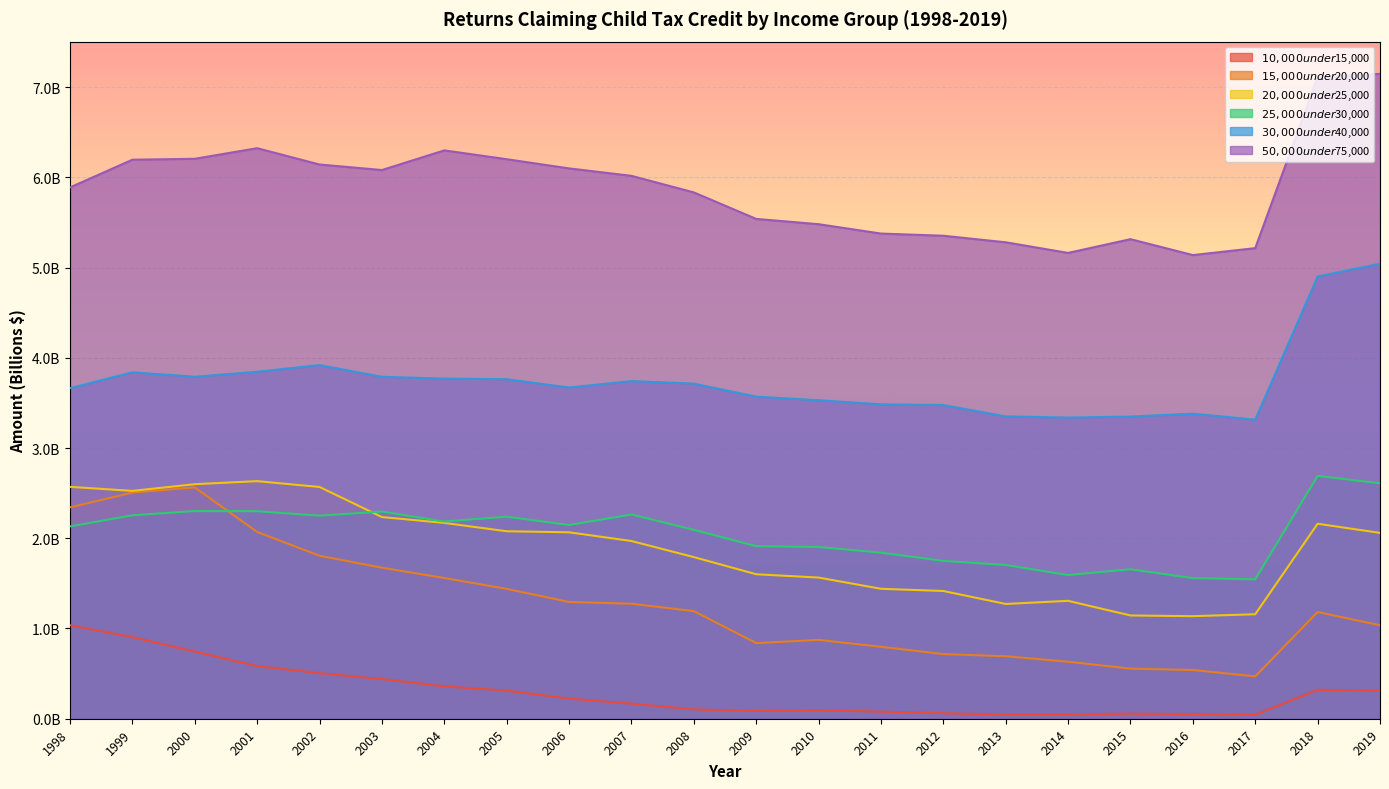

Reading left to right, what are all the values shown in this chart?

$10,000 under $15,000: 1.0	0.9	0.7	0.6	0.5	0.4	0.4	0.3	0.2	0.2	0.1	0.1	0.1	0.1	0.1	0.0	0.0	0.1	0.1	0.0	0.3	0.3
$15,000 under $20,000: 2.3	2.5	2.6	2.1	1.8	1.7	1.6	1.4	1.3	1.3	1.2	0.8	0.9	0.8	0.7	0.7	0.6	0.6	0.5	0.5	1.2	1.0
$20,000 under $25,000: 2.6	2.5	2.6	2.6	2.6	2.2	2.2	2.1	2.1	2.0	1.8	1.6	1.6	1.4	1.4	1.3	1.3	1.1	1.1	1.2	2.2	2.1
$25,000 under $30,000: 2.1	2.3	2.3	2.3	2.3	2.3	2.2	2.2	2.1	2.3	2.1	1.9	1.9	1.8	1.7	1.7	1.6	1.7	1.6	1.5	2.7	2.6
$30,000 under $40,000: 3.7	3.8	3.8	3.8	3.9	3.8	3.8	3.8	3.7	3.7	3.7	3.6	3.5	3.5	3.5	3.4	3.3	3.3	3.4	3.3	4.9	5.0
$50,000 under $75,000: 5.9	6.2	6.2	6.3	6.1	6.1	6.3	6.2	6.1	6.0	5.8	5.5	5.5	5.4	5.4	5.3	5.2	5.3	5.1	5.2	7.1	7.1